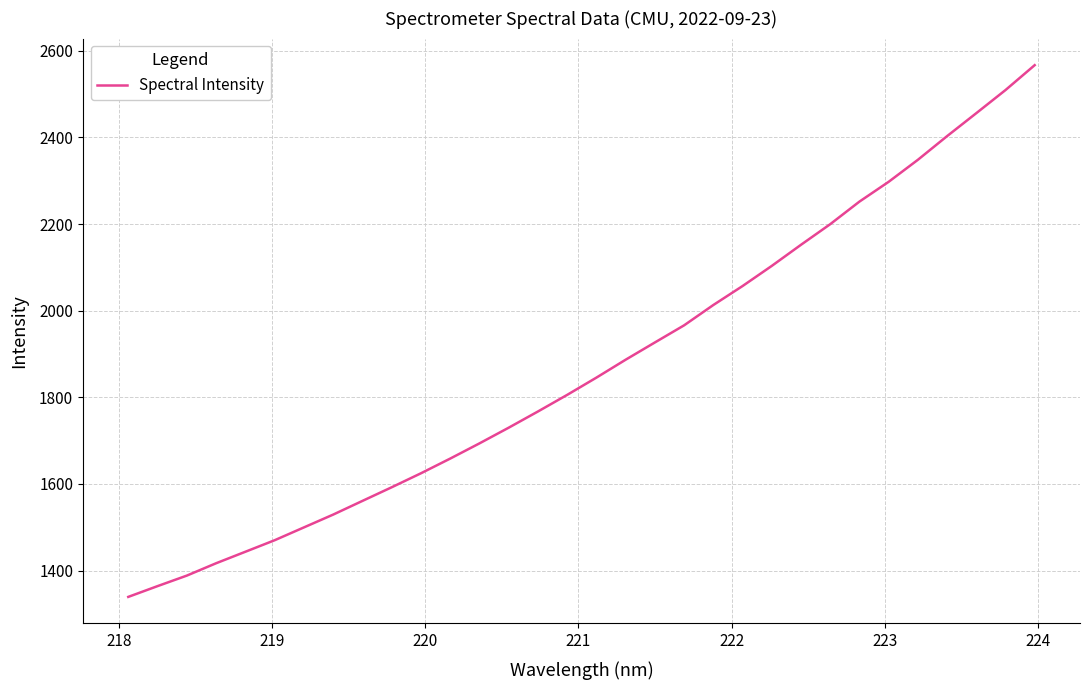

What is the difference between the maximum and minimum values?

1227.8